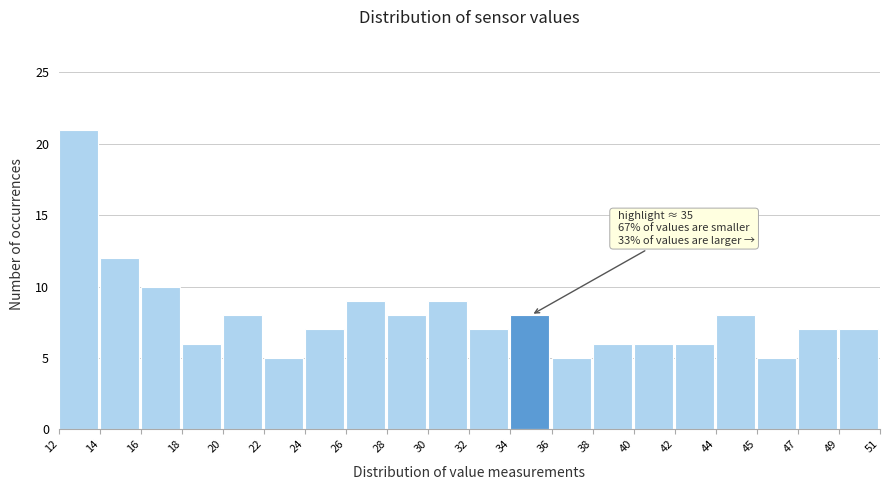

Reading left to right, what are all the values shown in this chart?

12=21	14=12	16=10	18=6	20=8	22=5	24=7	26=9	28=8	30=9	32=7	34=8	36=5	38=6	40=6	42=6	44=8	45=5	47=7	49=7